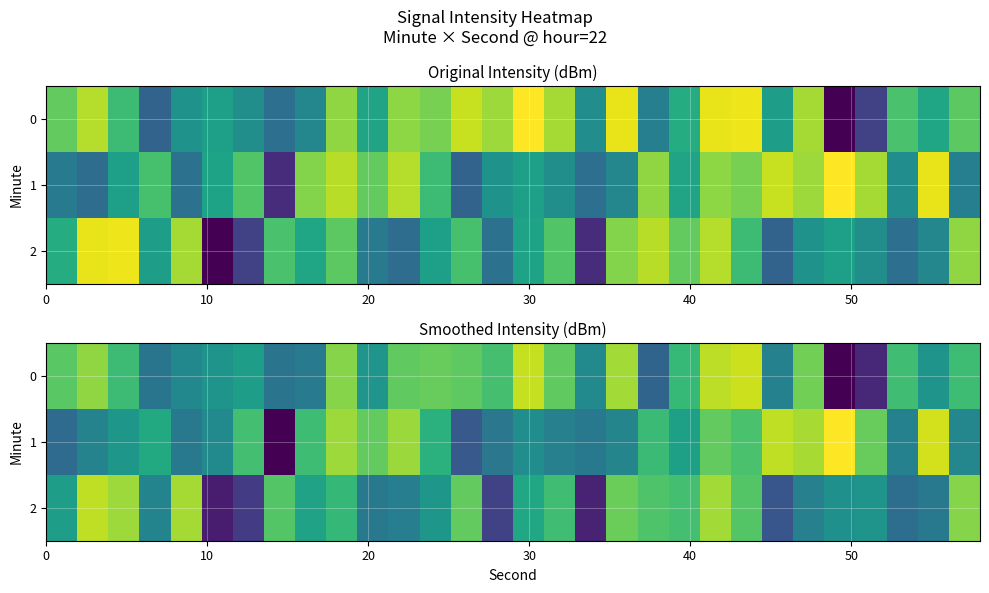

What is the difference between the maximum and minimum values in the 0 series?

23.4